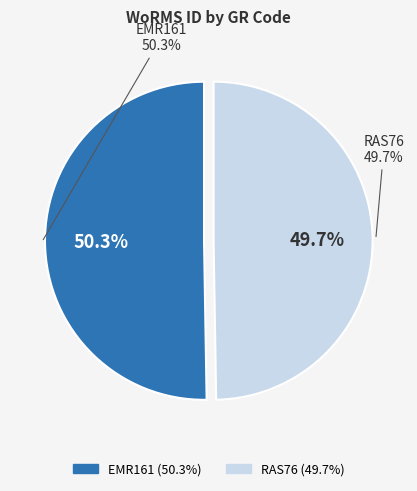

How much of the chart is everything except RAS76?

50.3%